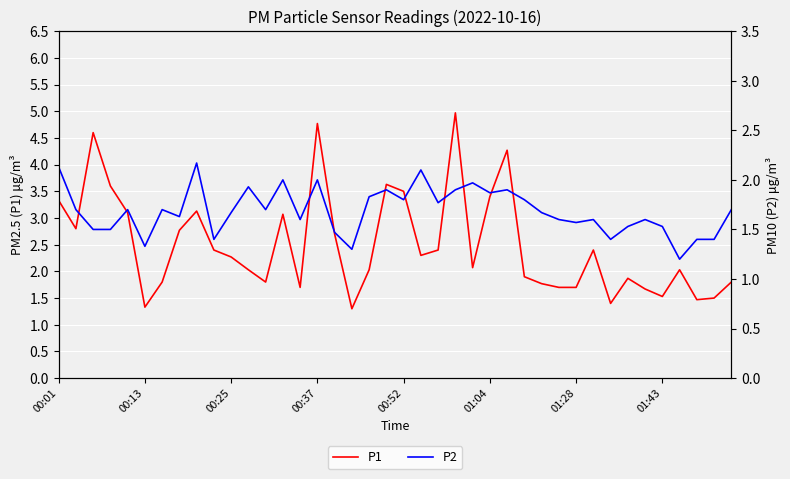

At which category does the chart reach its minimum across all series?

36